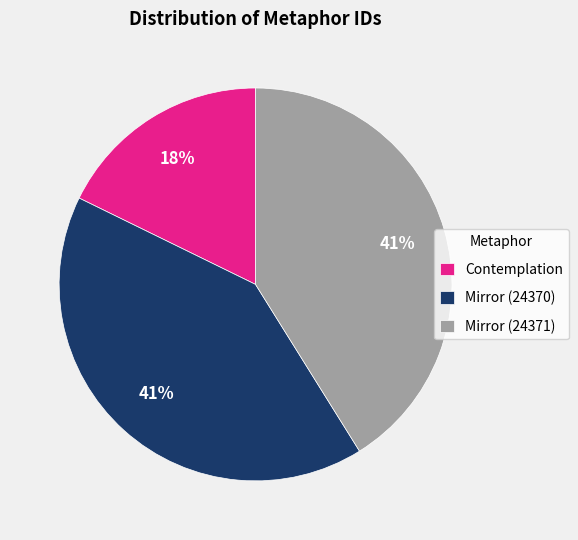

What percentage is the Contemplation slice, to the nearest percent?

18%